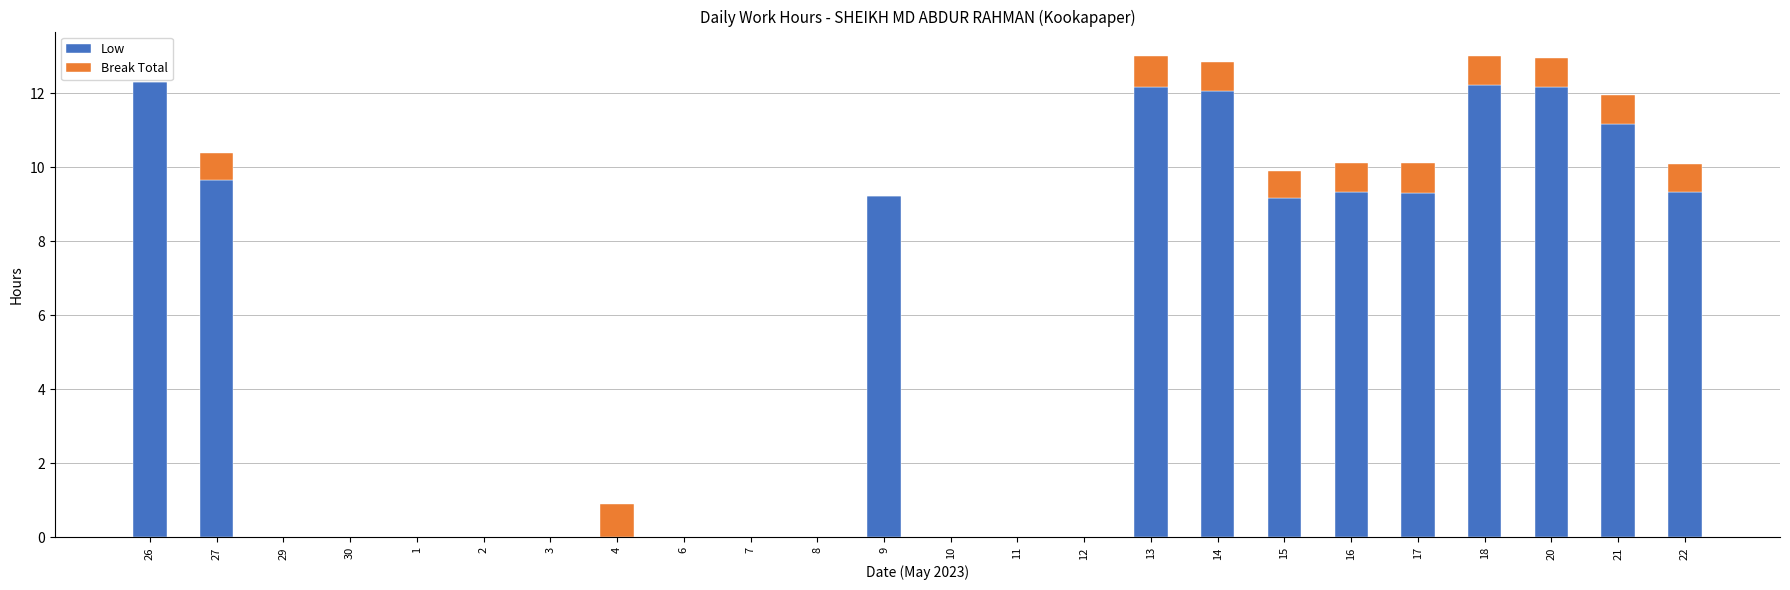

The value of Low at 16 is 9.3. True or false?

True